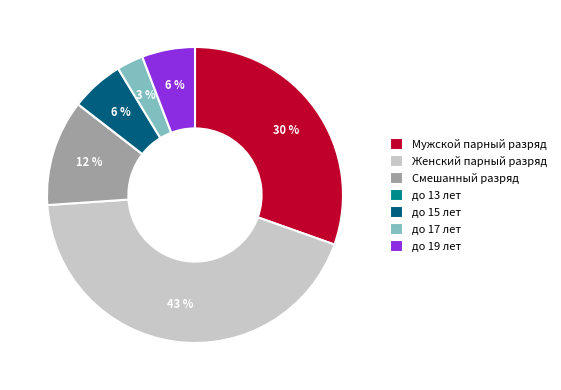

Which category has the biggest portion of the pie?

Женский парный разряд